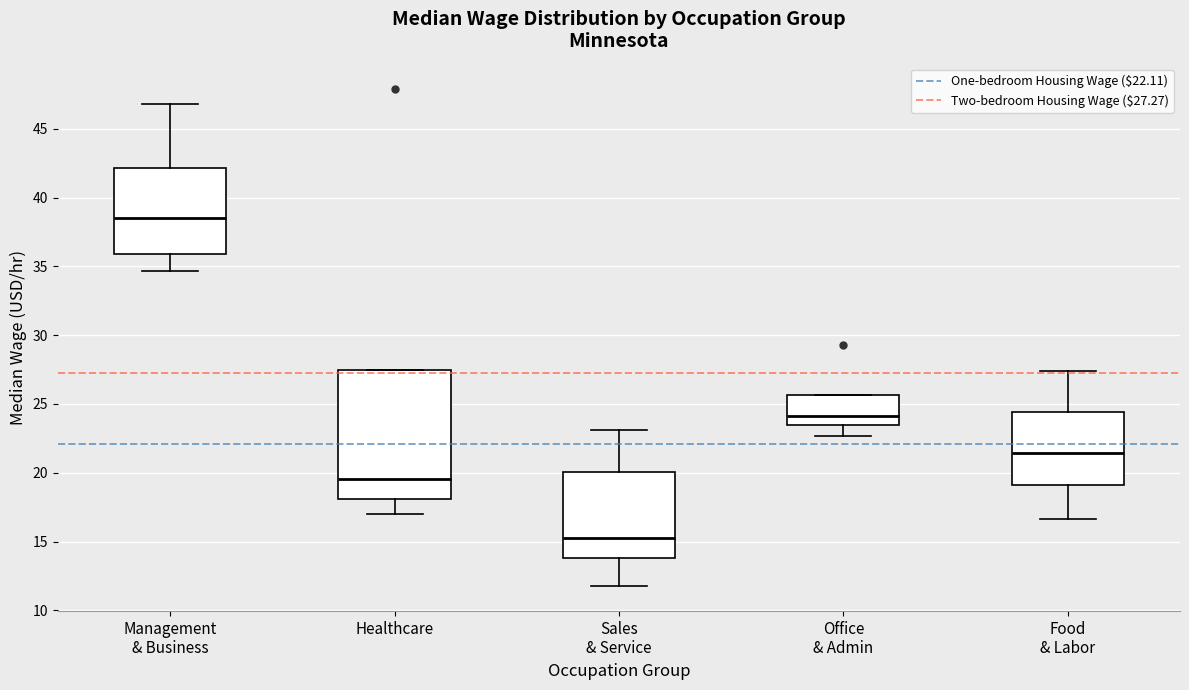

Which box's median line is the highest?

Management & Business